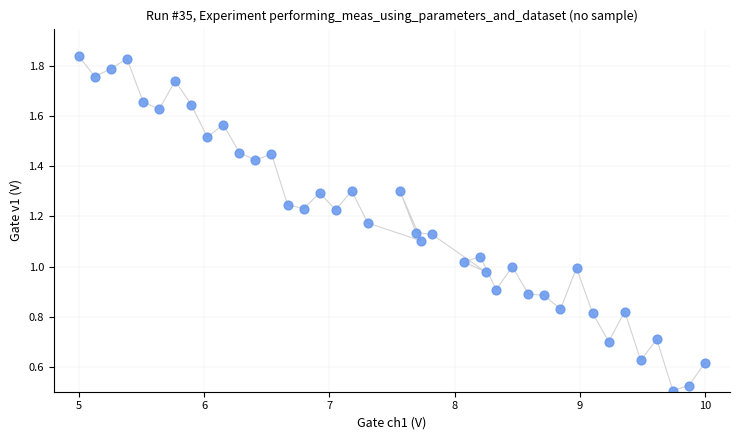

What is the range of X values (max minus min)?

5.0